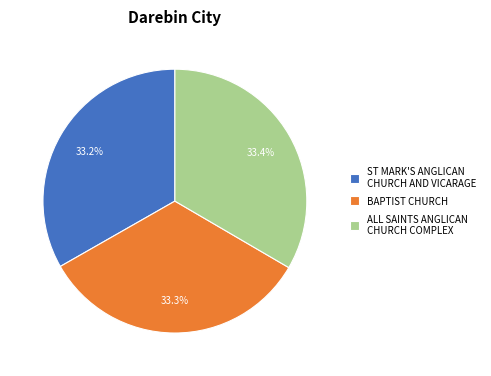

What is the ratio of the value at ALL SAINTS ANGLICAN CHURCH COMPLEX to the value at BAPTIST CHURCH?

1.0